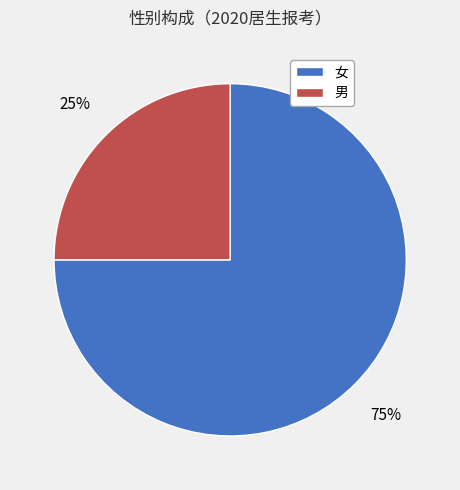

To the nearest percent, what is the difference between the 男 and 女 slice percentages?

50%